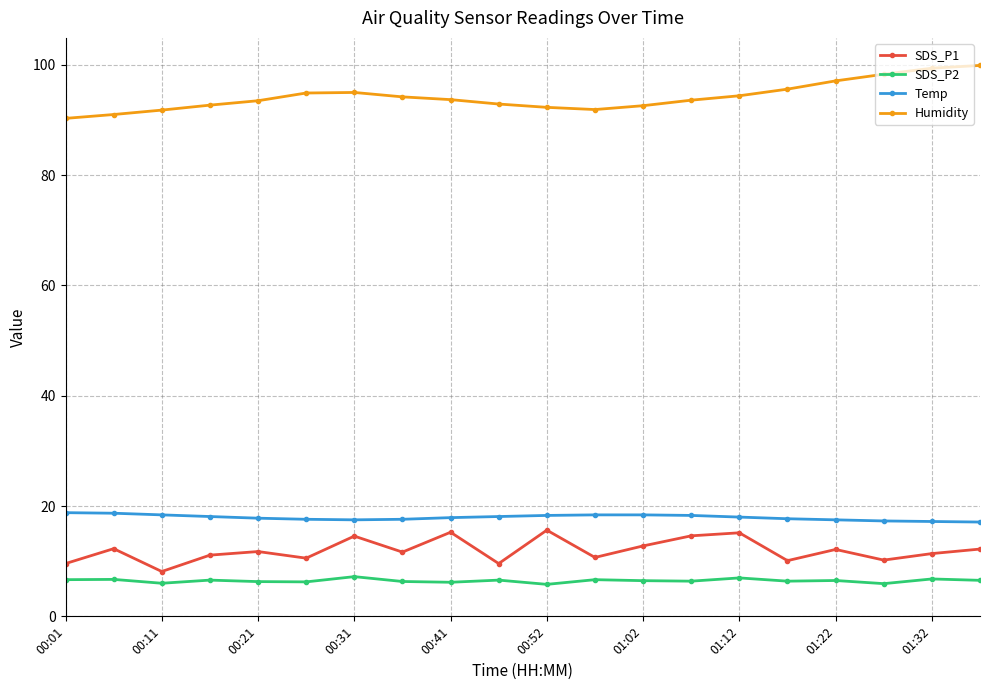

Which series has the largest total across all categories?

Humidity